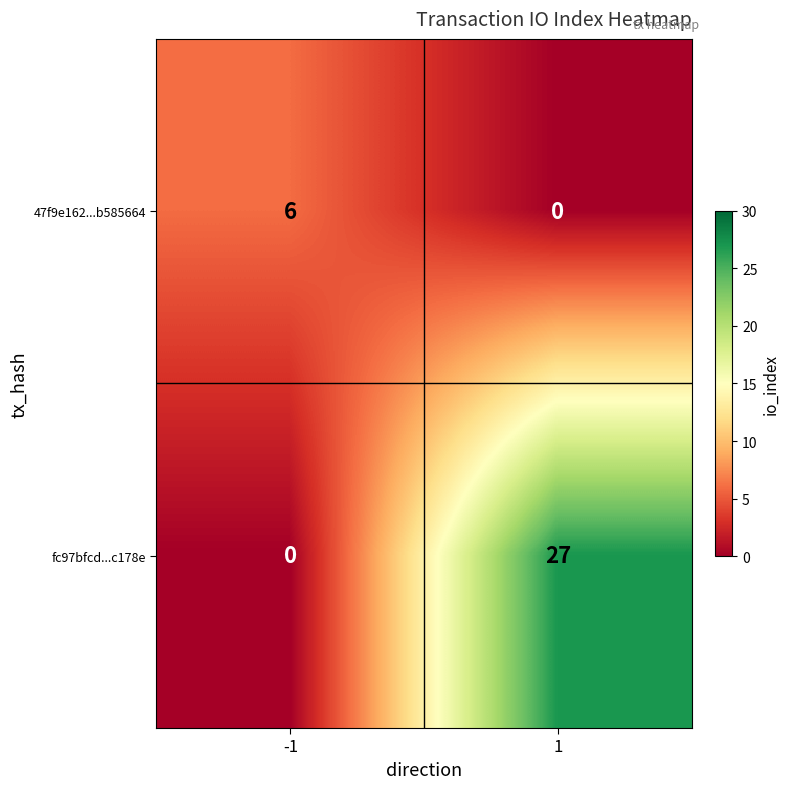

What is the spread (max minus min) of values at -1?

6